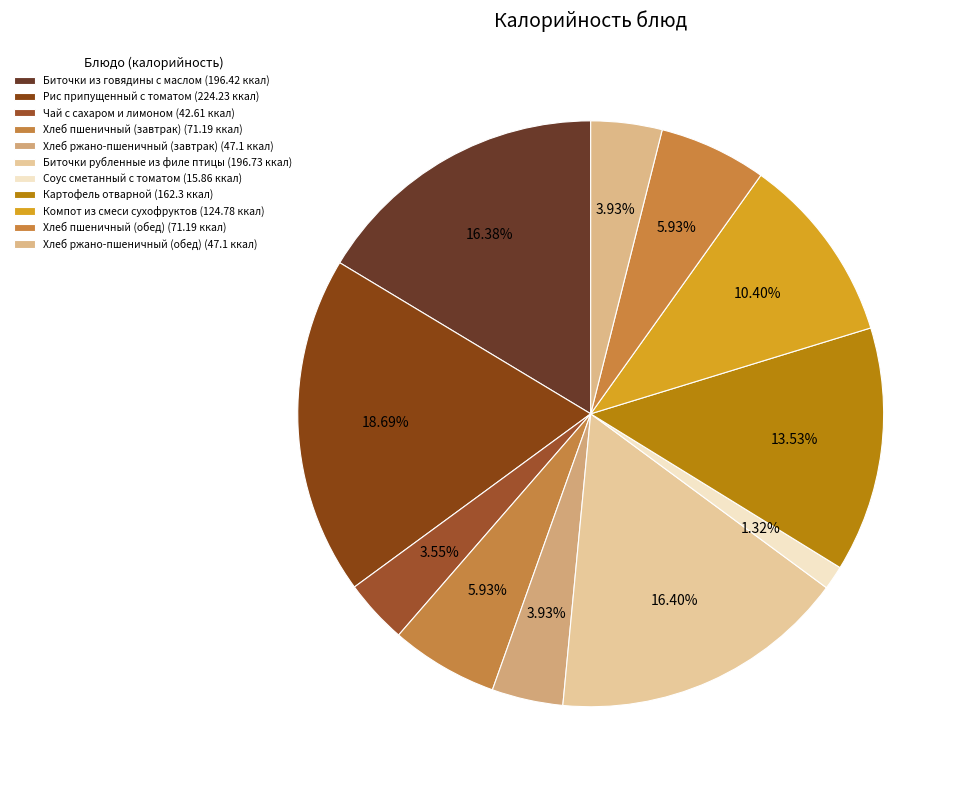

Which slice is the smallest?

Соус сметанный с томатом